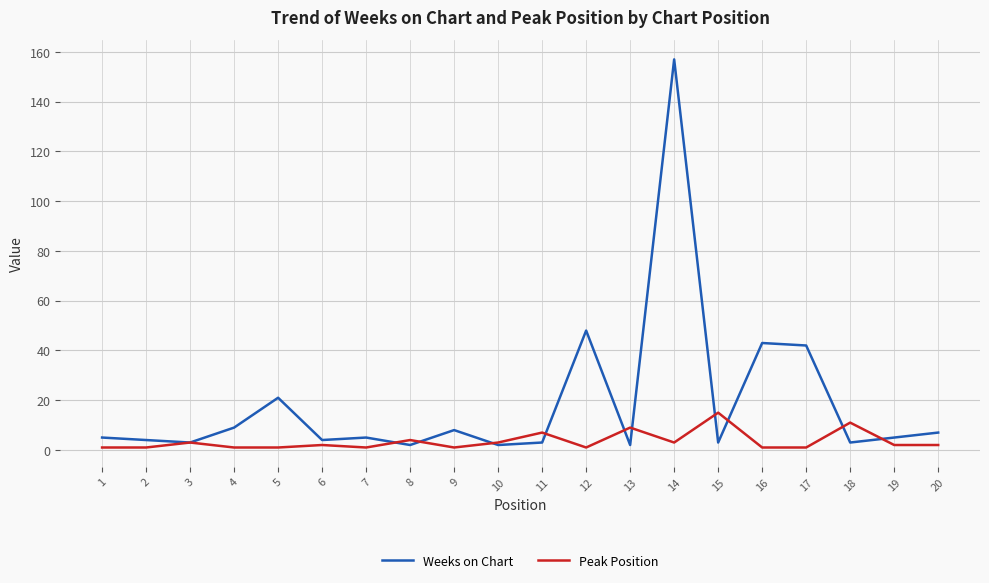

At which category does Peak Position reach its first local peak?

3